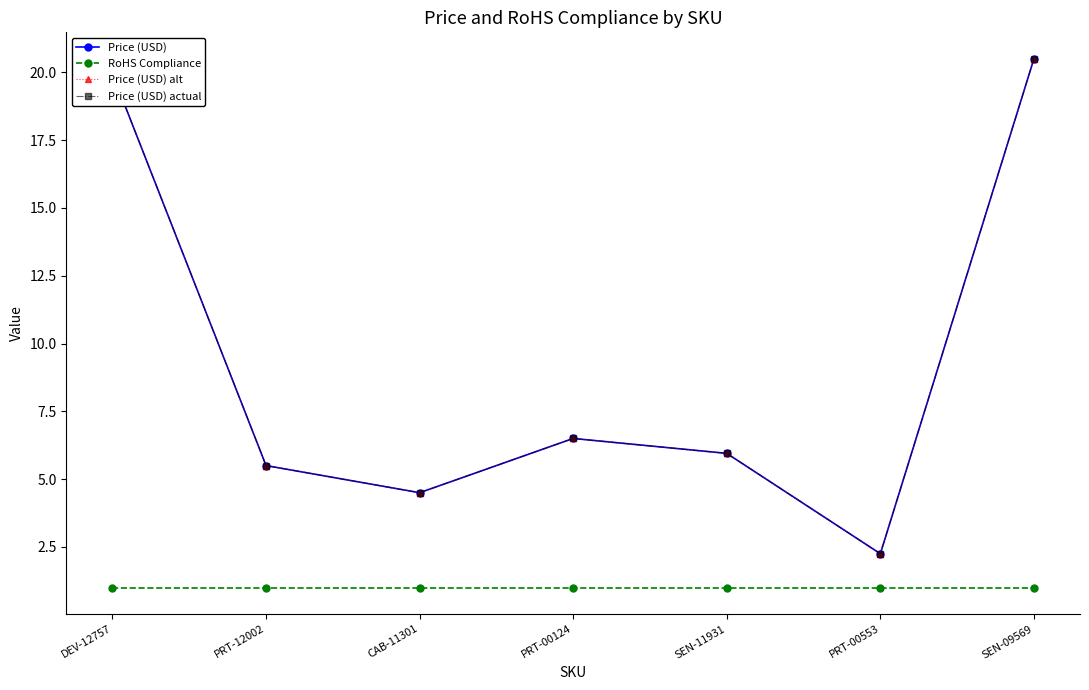

Which series has the largest range (max minus min)?

Price (USD)